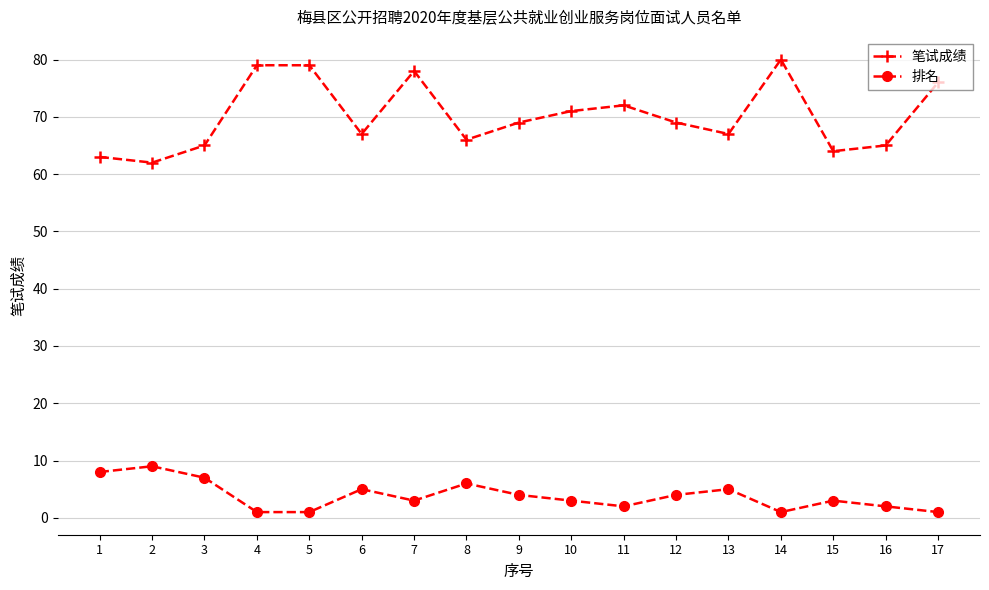

What is the value of the 笔试成绩 point at the 11th from the left?

72